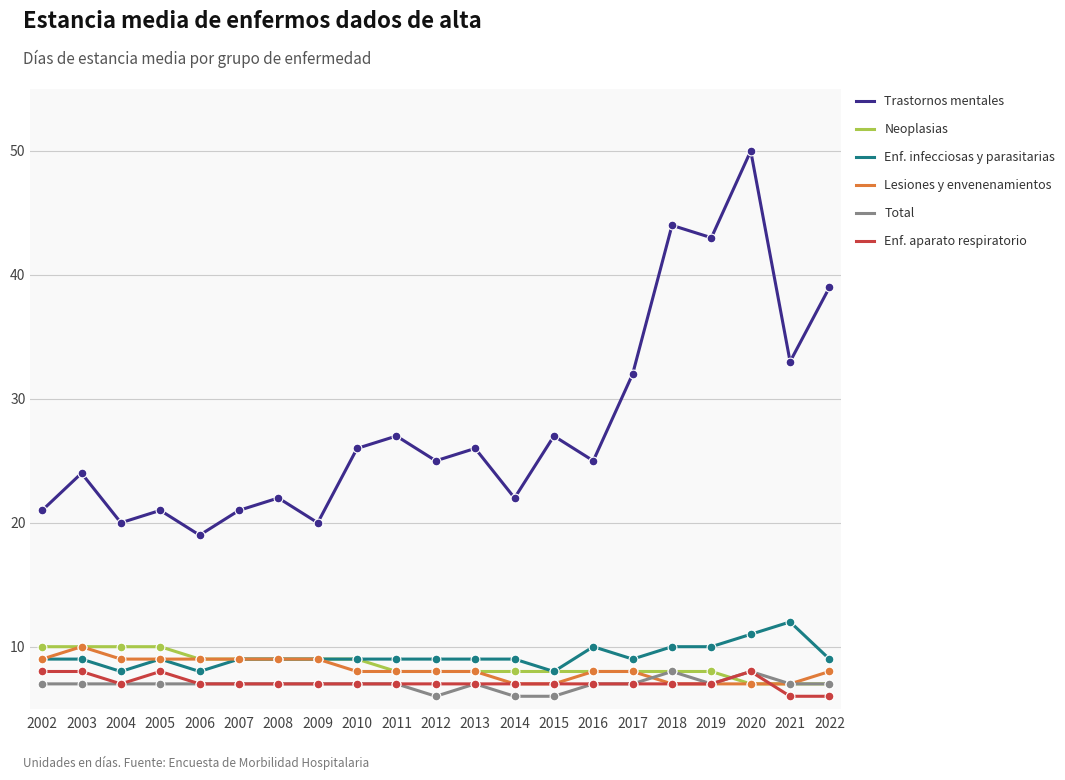

What is the spread (max minus min) of values at 2007?

14